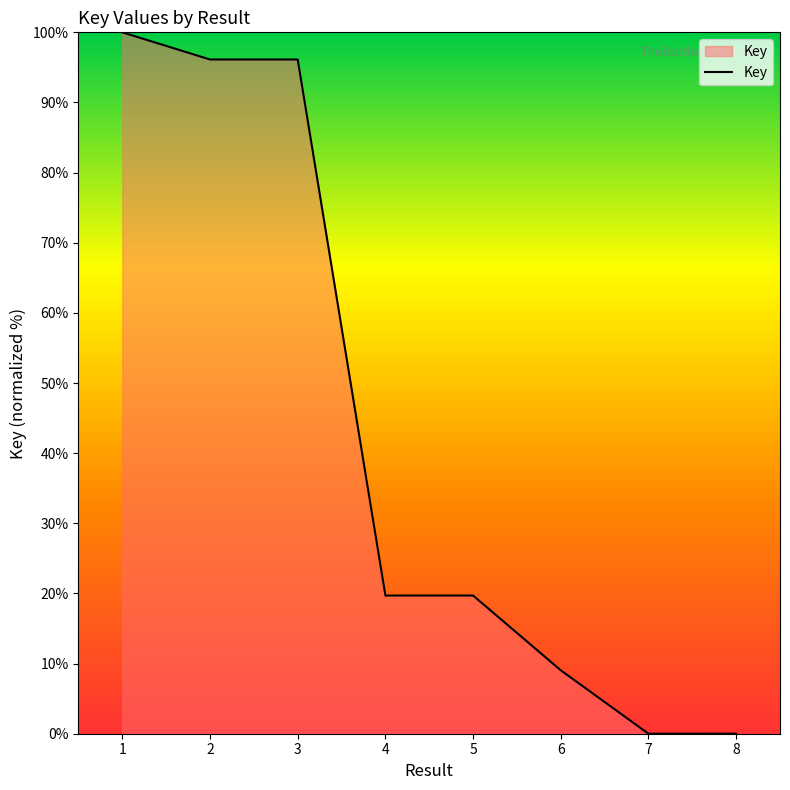

What is the change in value from 4 to 6?

-10.7